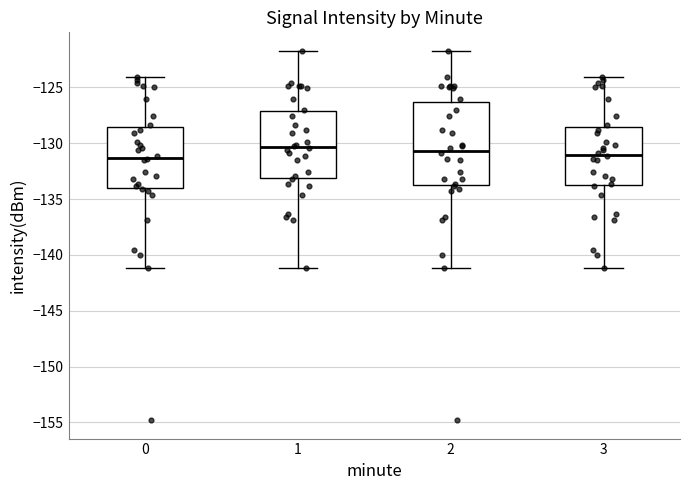

Where is the upper edge of the box at x = 1 on the y-axis? The values are not printed on the chart, so give them approximately, as read against the axis.

-127.0